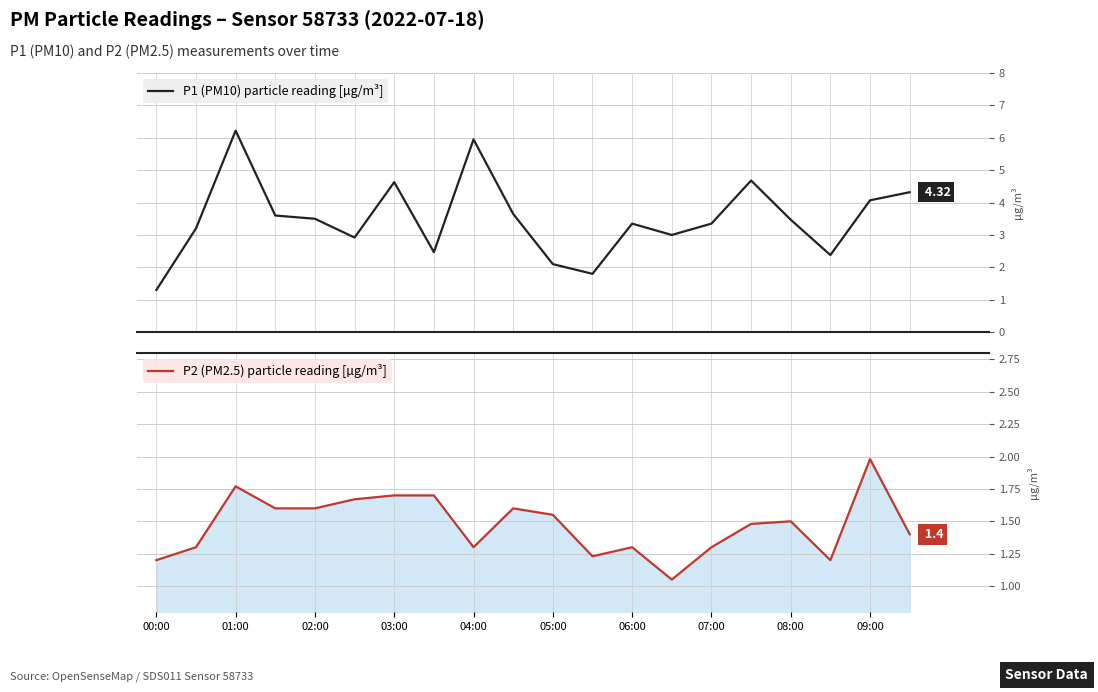

How many distinct data groups are displayed?

2